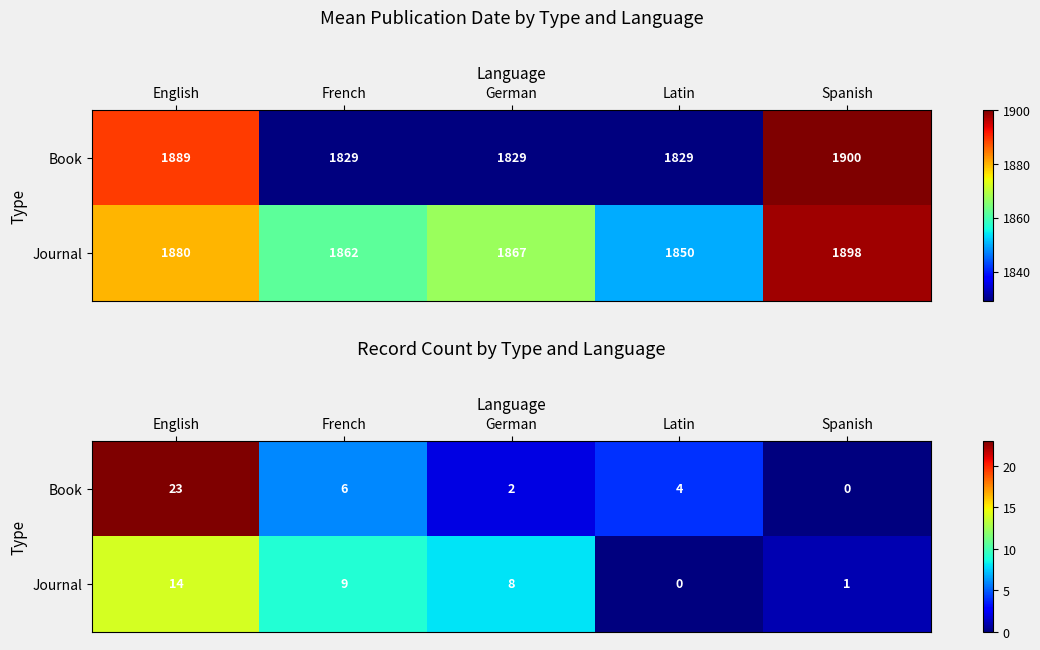

Where does the Book series first go above 4?

English